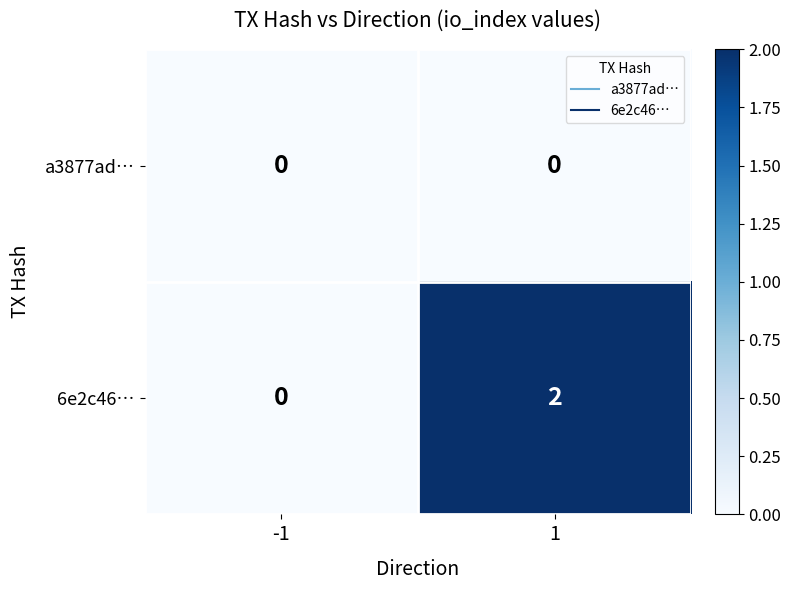

At 1, list the series in order from smallest to largest.

a3877ad…, 6e2c46…